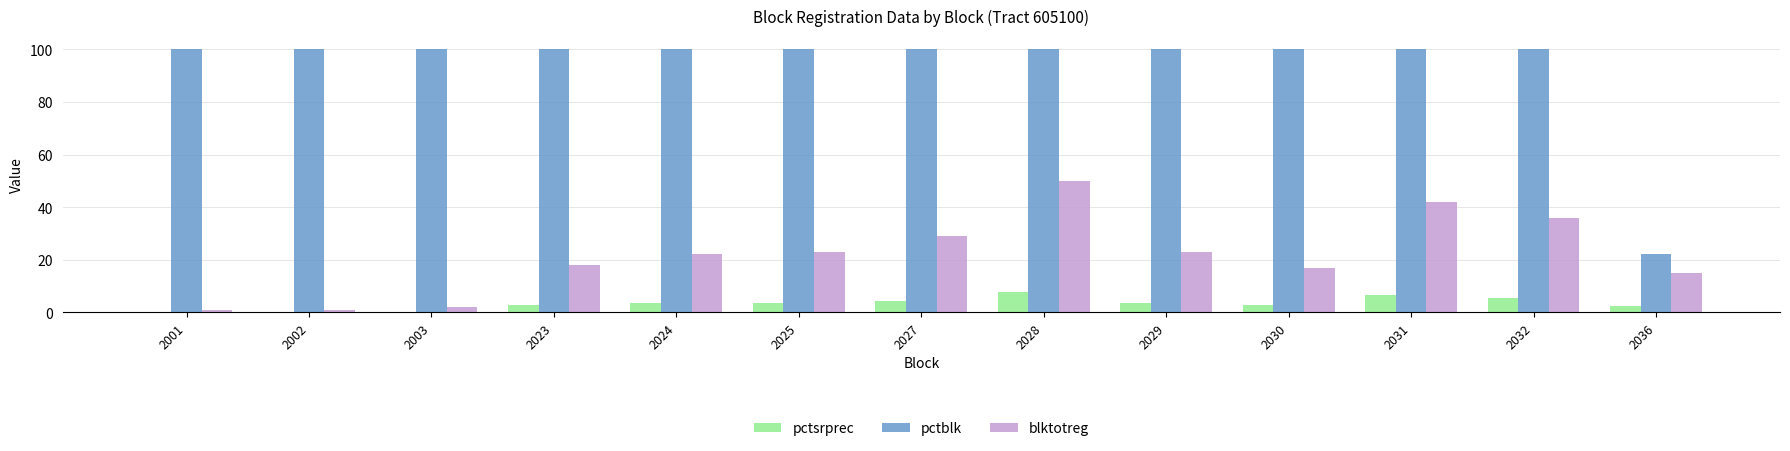

Which series has the largest total across all categories?

pctblk